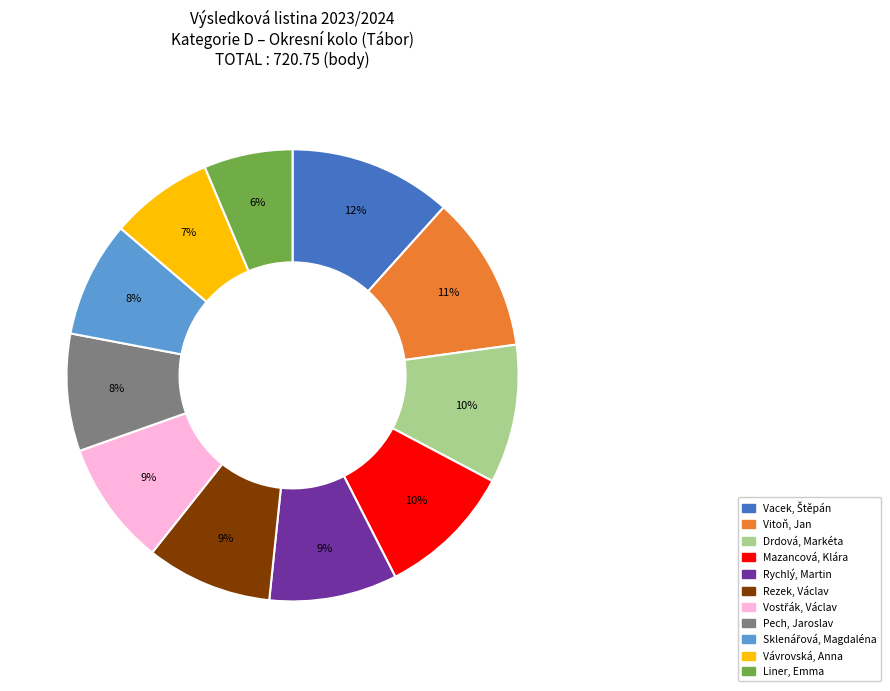

How many segments does this pie chart have?

11